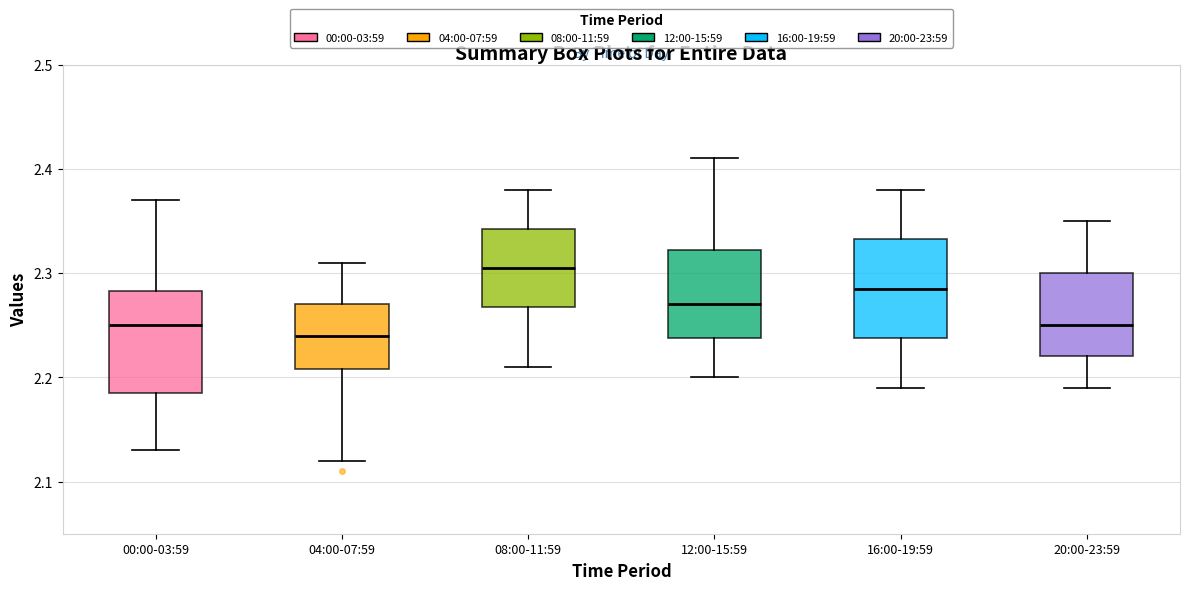

Where does the median line of the box for 04:00-07:59 sit on the y-axis? The values are not printed on the chart, so give them approximately, as read against the axis.

2.24